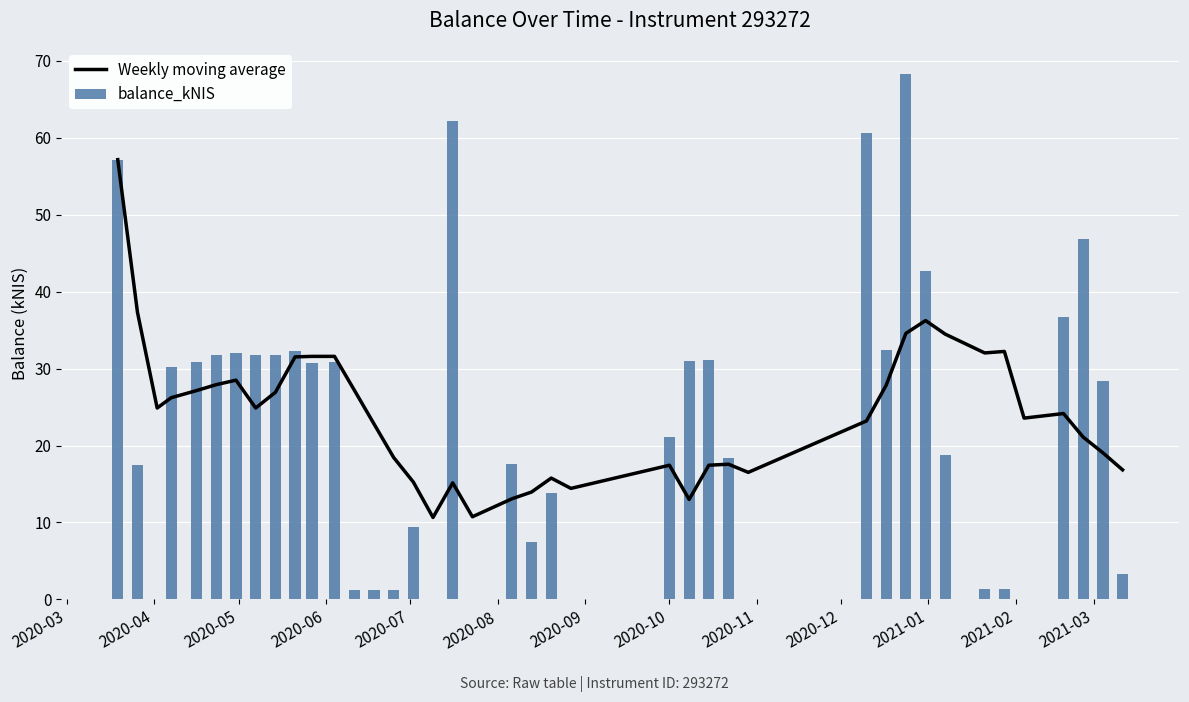

What is the average value of the balance_kNIS series?

22.8